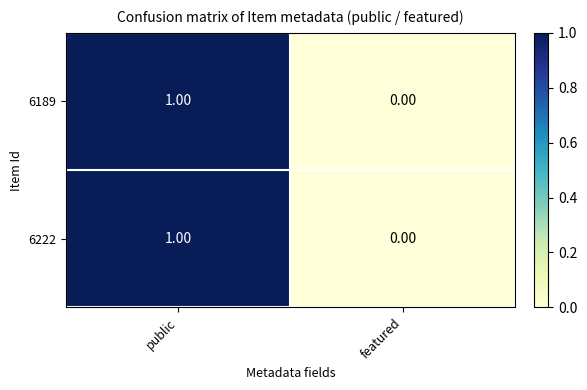

List the labels in order of 6189 value, largest first.

public, featured